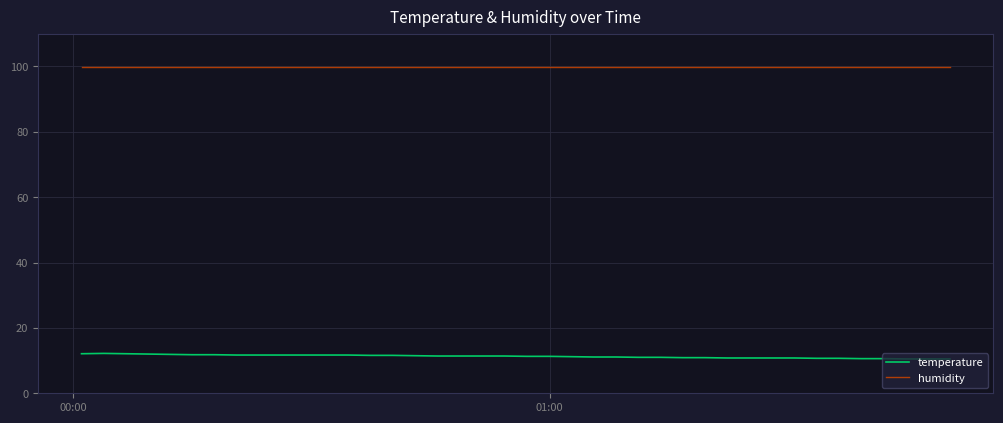

List the series in order of their overall mean, highest first.

humidity, temperature